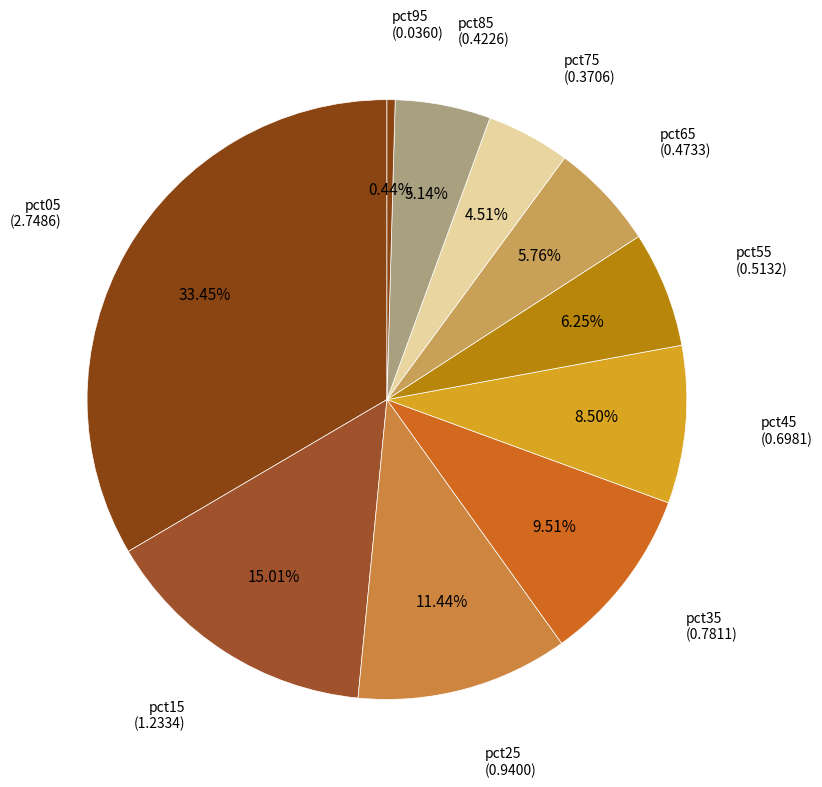

Which category has the biggest portion of the pie?

pct05